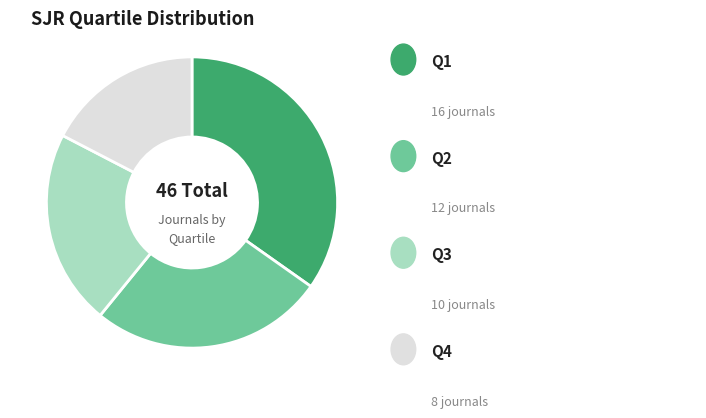

Is there any slice that represents more than half of the pie?

No